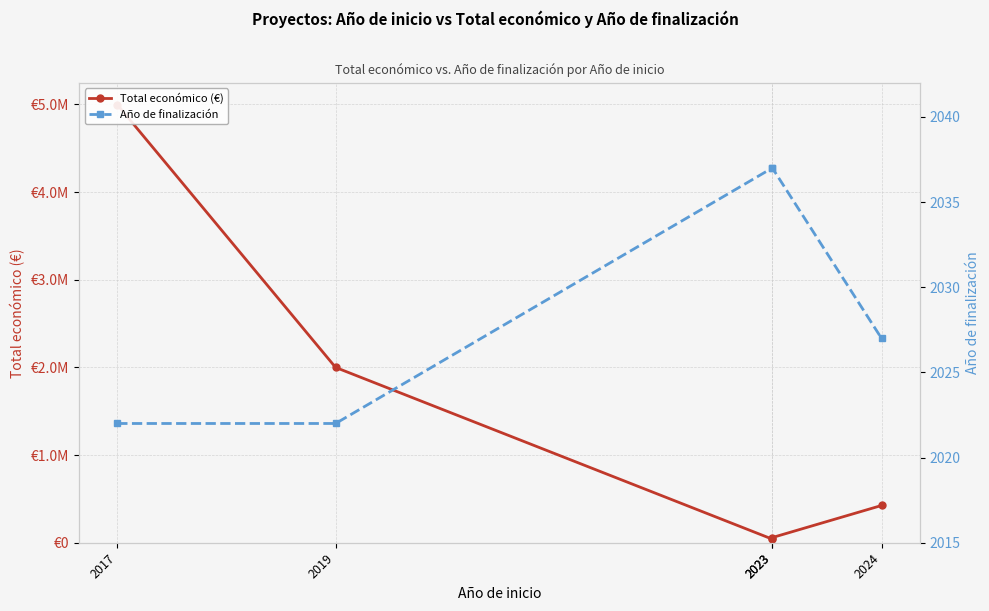

List the series in order of their overall mean, lowest first.

Año de finalización, Total económico (€)